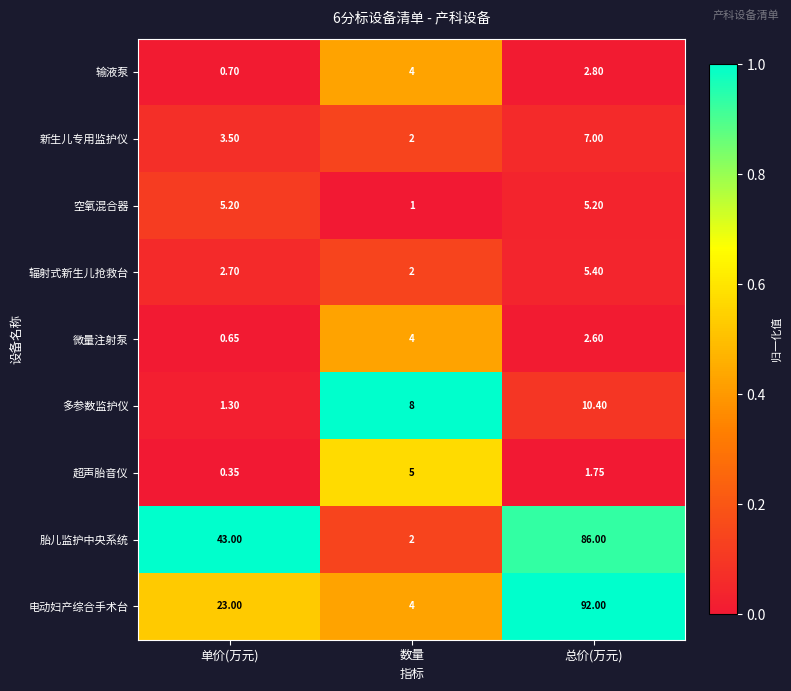

At which category does the chart reach its peak across all series?

总价(万元)